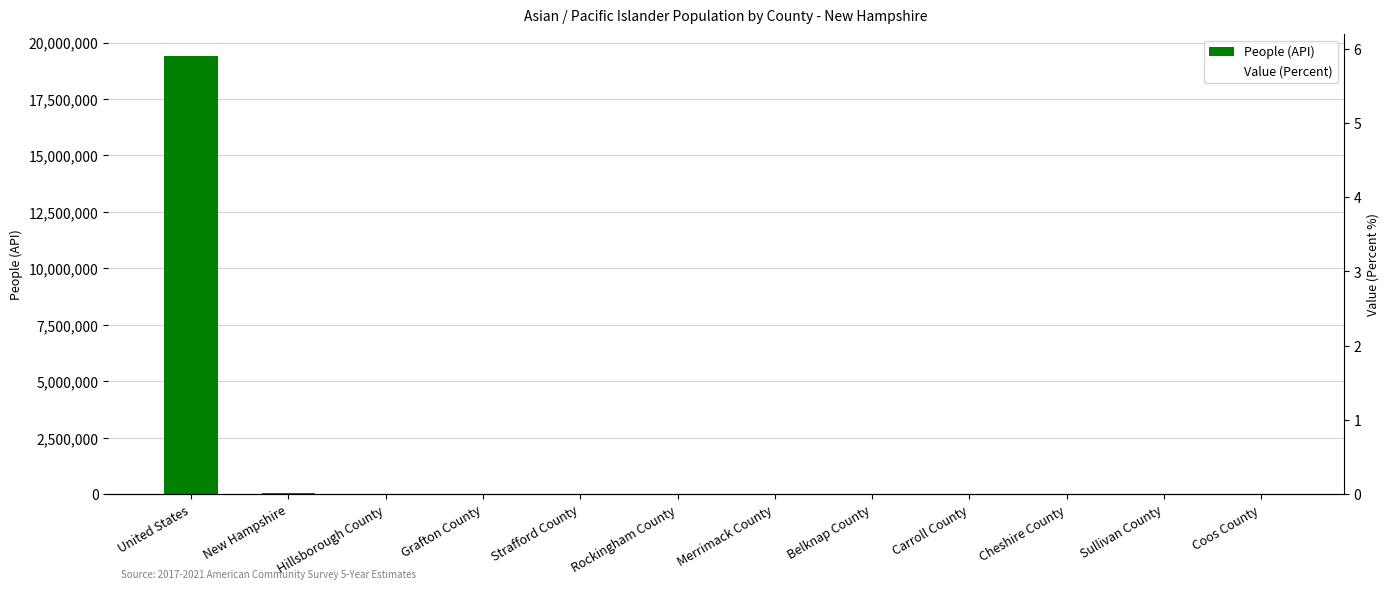

Rank the series by their average value, from lowest to highest.

Value (Percent), People (API)